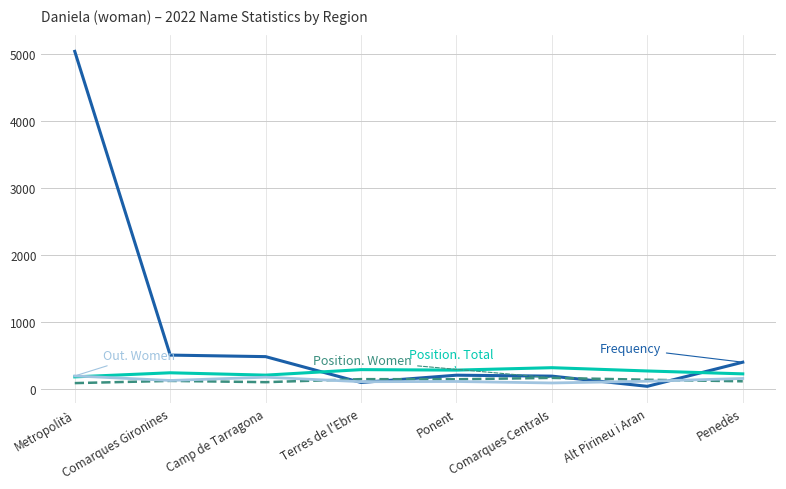

What is the maximum value shown in the chart?

5042